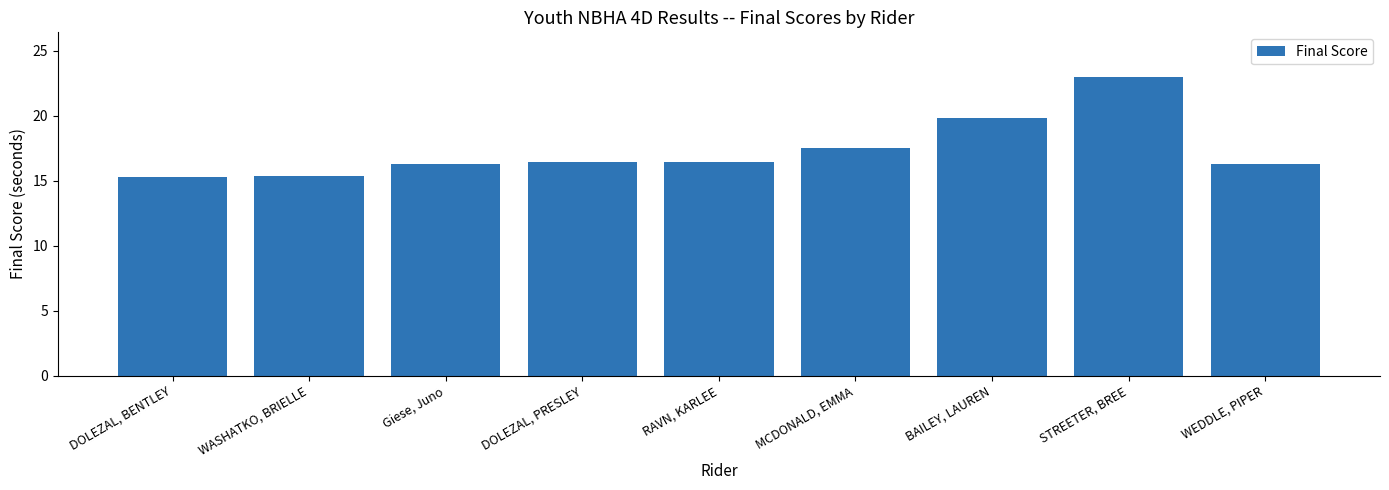

What is the label of the 7th bar from the right?

Giese, Juno